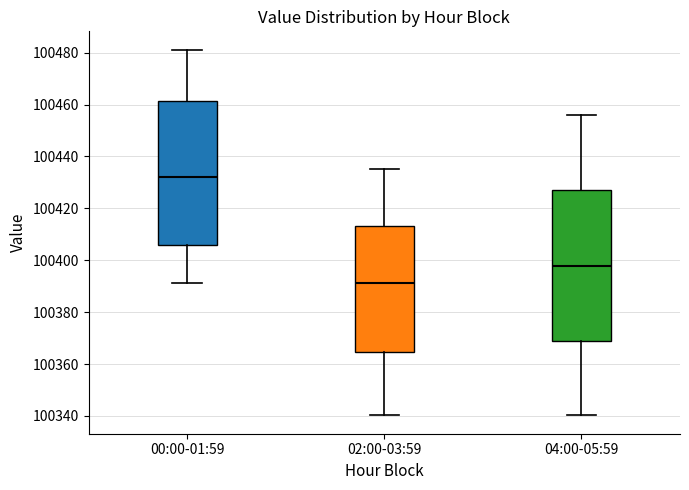

Where does the upper whisker of the box for 02:00-03:59 end on the y-axis? The values are not printed on the chart, so give them approximately, as read against the axis.

100436